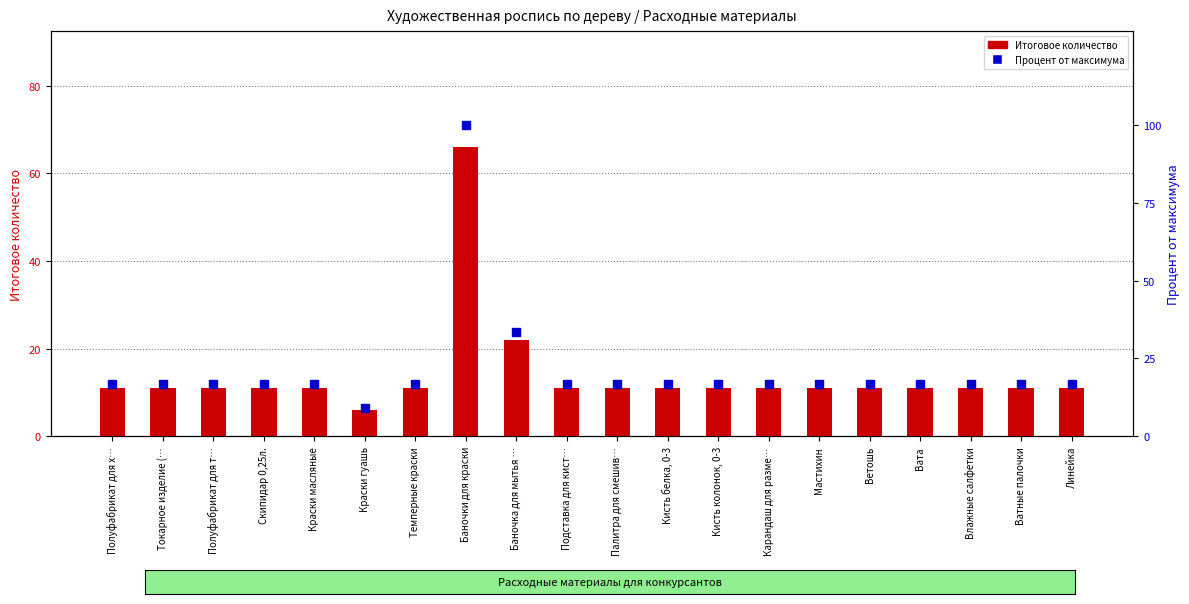

Which series has the largest total across all categories?

Процент от максимума